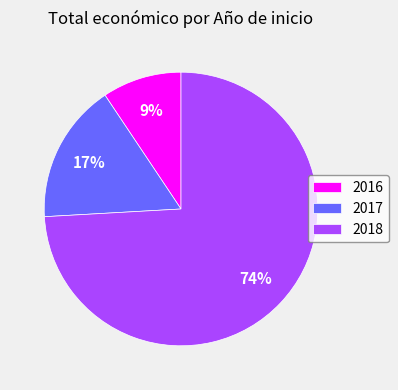

What is the smallest slice in the pie chart?

2016